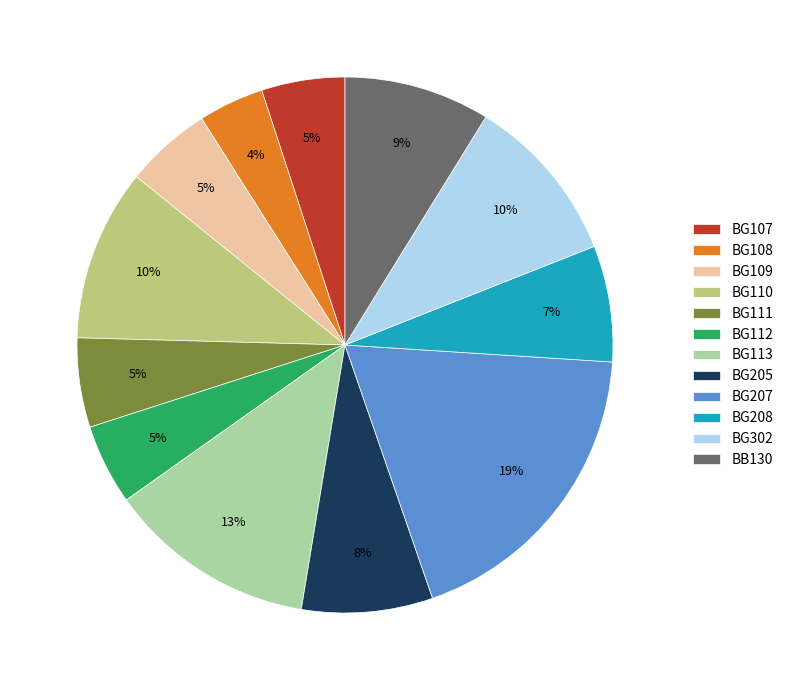

Is there any slice that represents more than half of the pie?

No